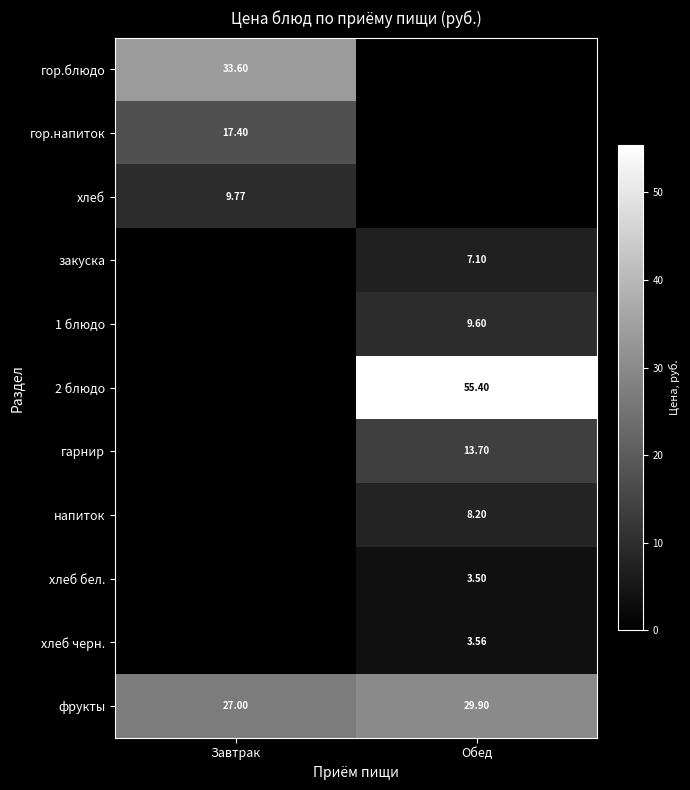

The value of гор.напиток at Обед is 0.0. True or false?

True